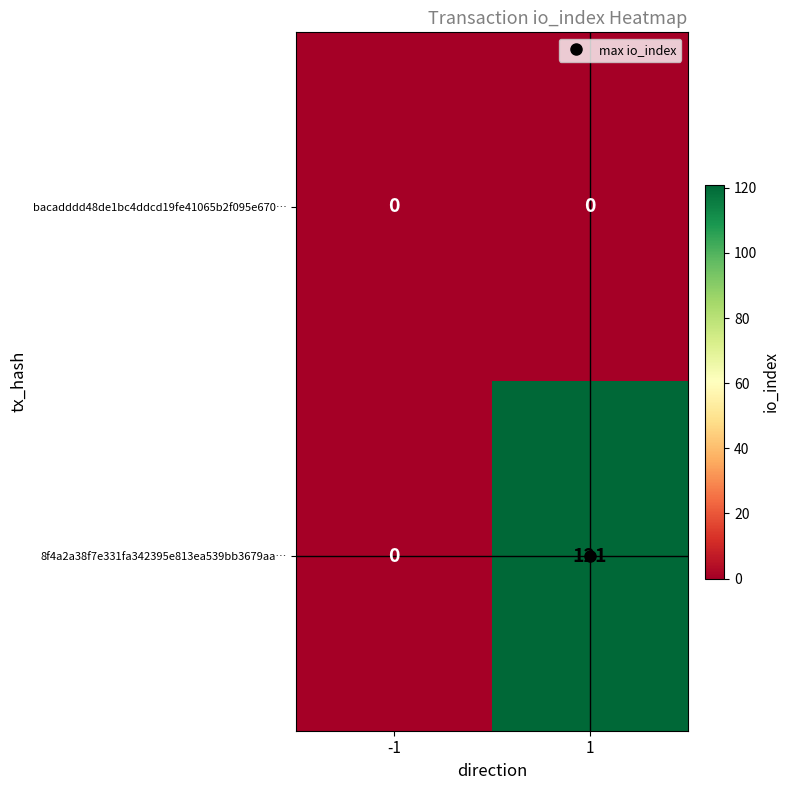

What is the difference between the 8f4a2a38f7e331fa342395e813ea539bb3679aa… values at 1 and -1?

121